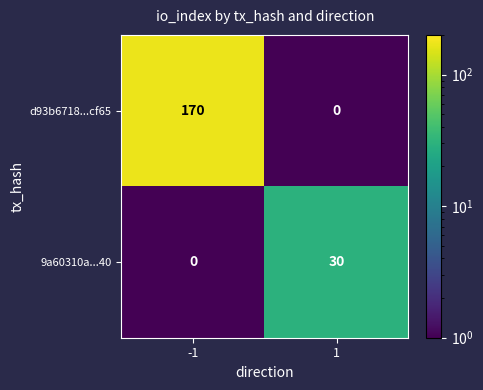

What is the sum of the d93b6718...cf65 values at 1 and -1?

170